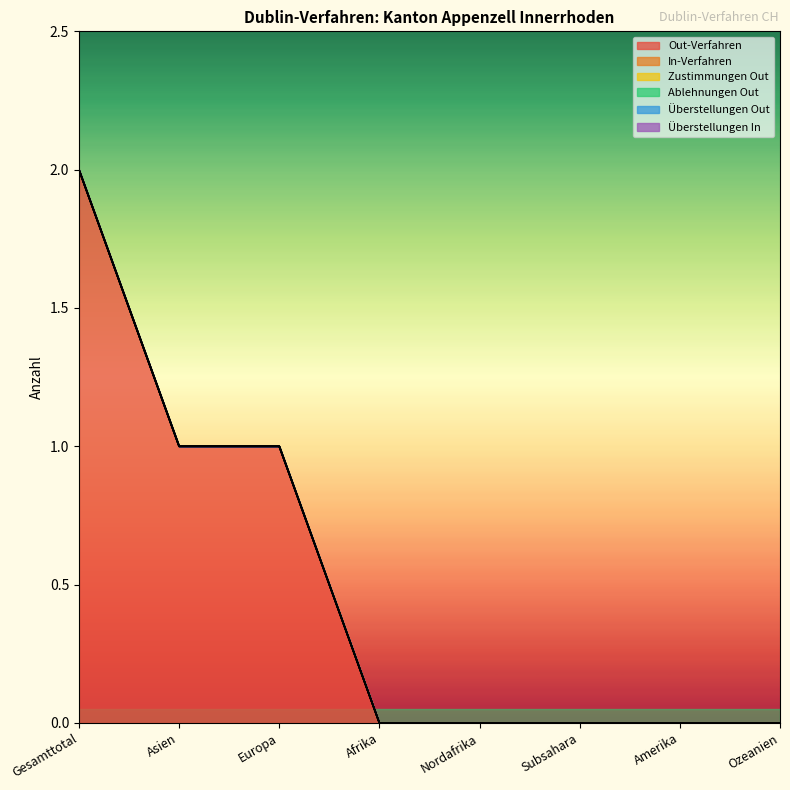

What are all the series names shown in the legend?

Out-Verfahren, In-Verfahren, Zustimmungen Out, Ablehnungen Out, Überstellungen Out, Überstellungen In